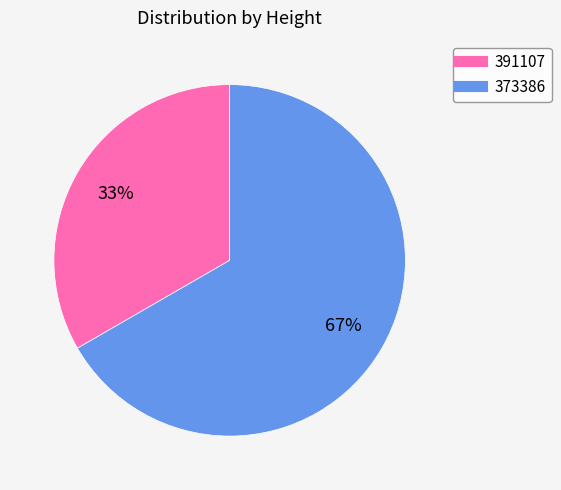

Which has a higher value, 373386 or 391107?

373386